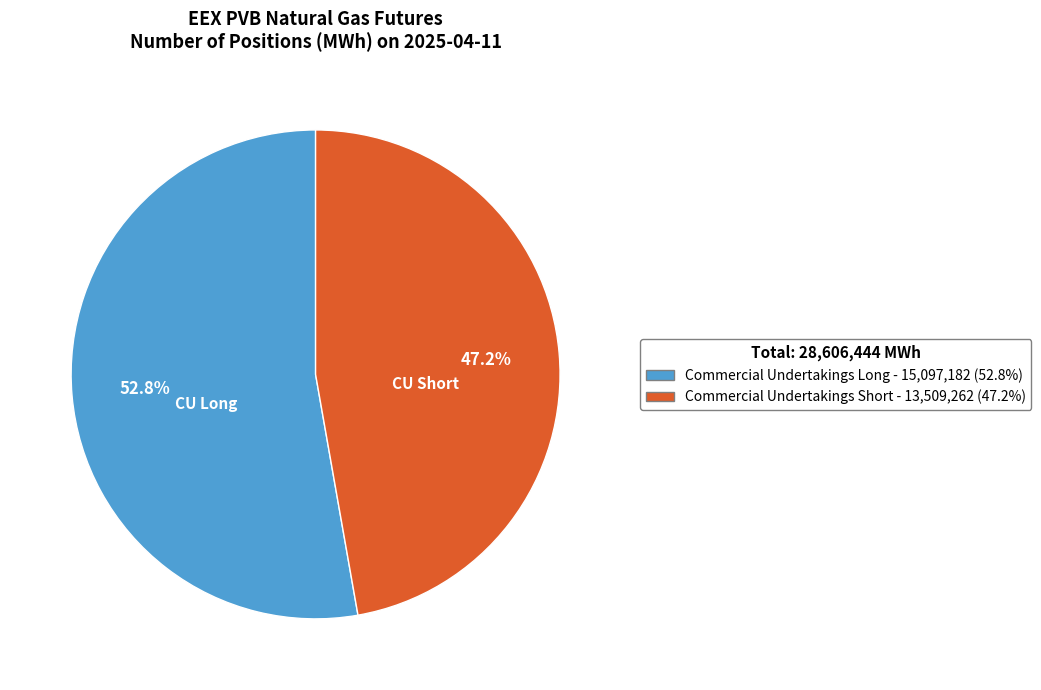

The Commercial Undertakings Short slice represents 35% of the pie. True or false?

False